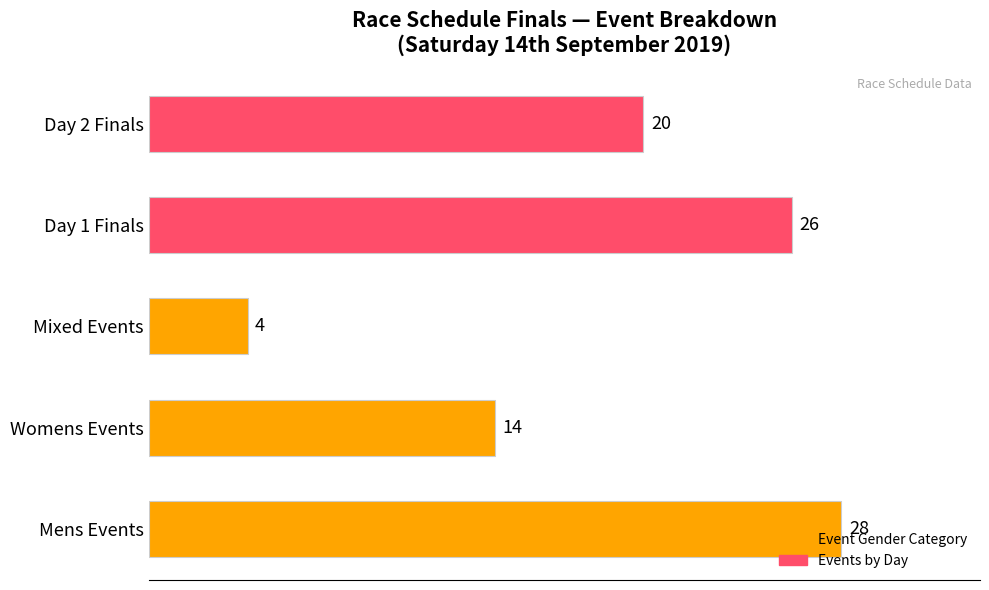

What is the minimum value shown in the chart?

4